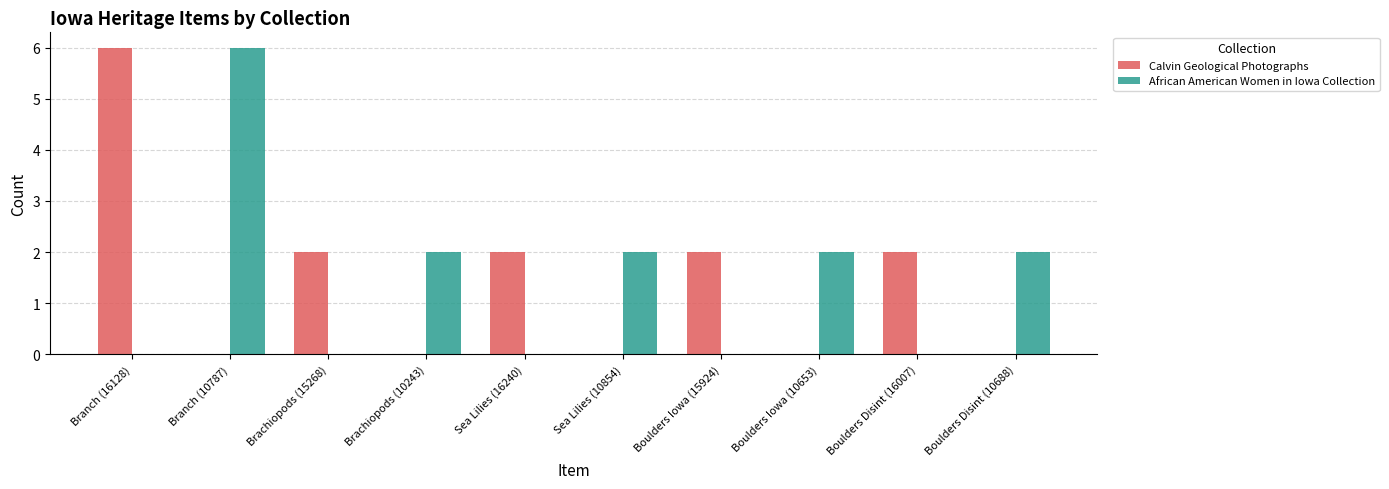

The value of African American Women in Iowa Collection at Sea Lilies (16240) is 0. True or false?

True